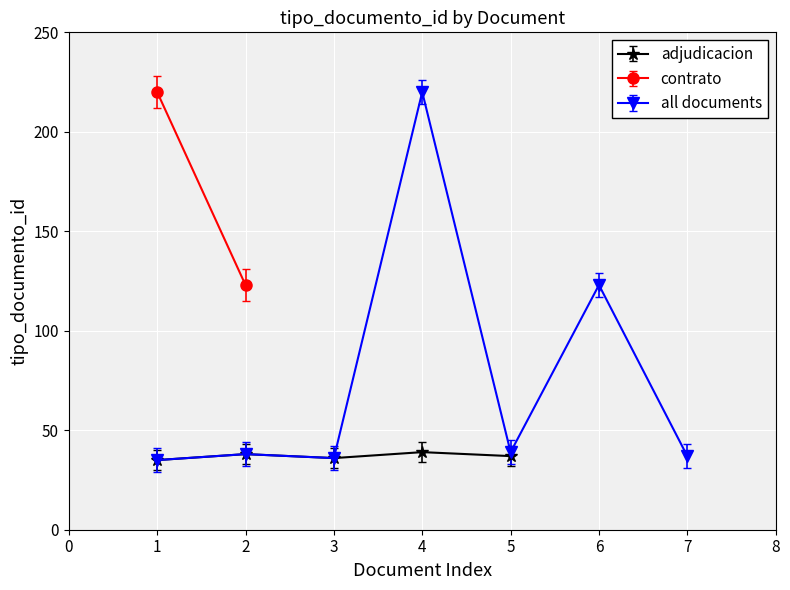

What is the value of the adjudicacion point at the 3rd from the left?

36